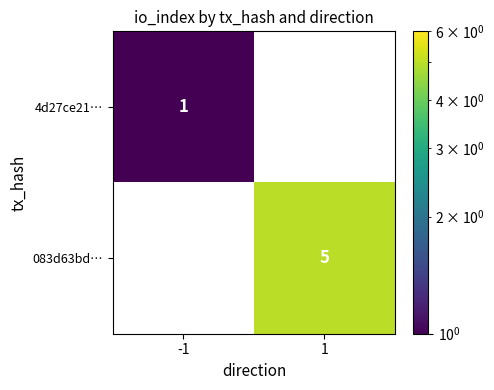

What is the sum of the 083d63bd… values at 1 and -1?

5